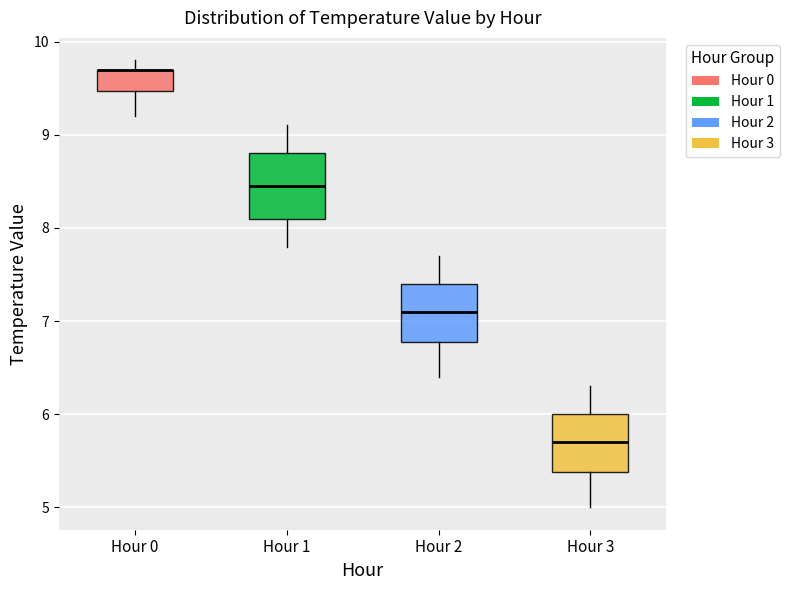

Where does the lower whisker of the box for Hour 0 end on the y-axis? The values are not printed on the chart, so give them approximately, as read against the axis.

9.2